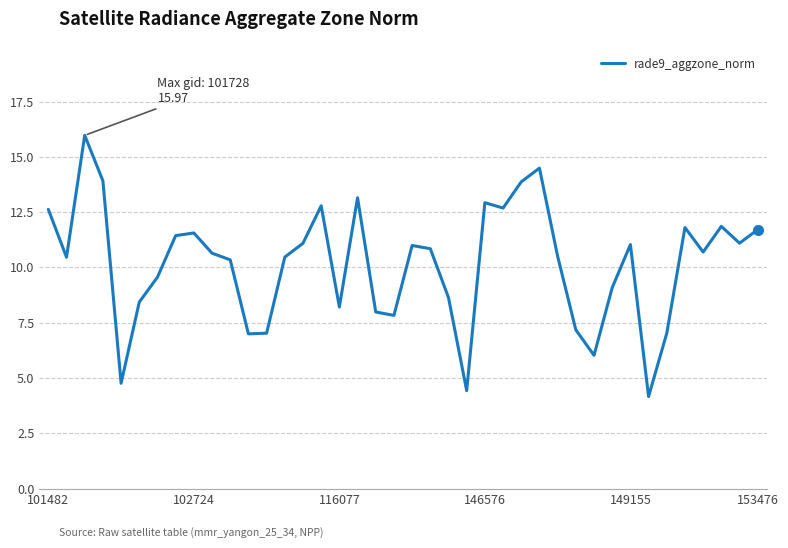

What is the greatest value displayed?

16.0